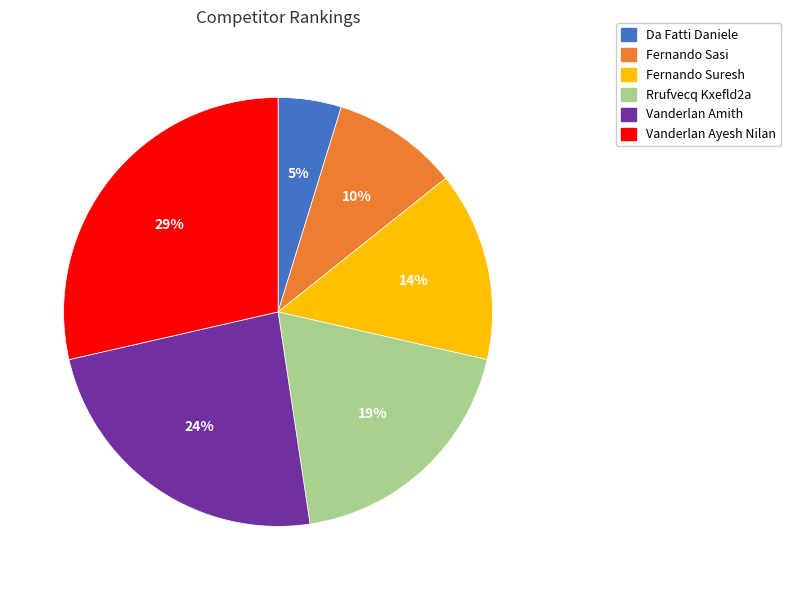

Which category has the biggest portion of the pie?

Vanderlan Ayesh Nilan